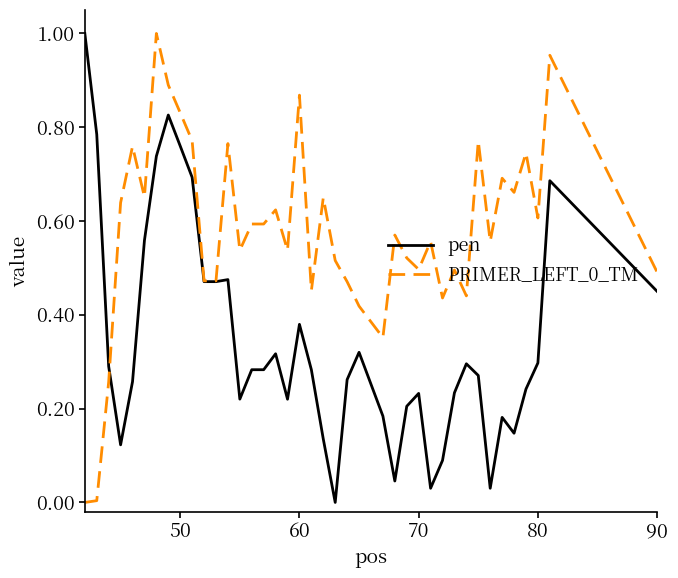

How many lines are shown in the chart?

2